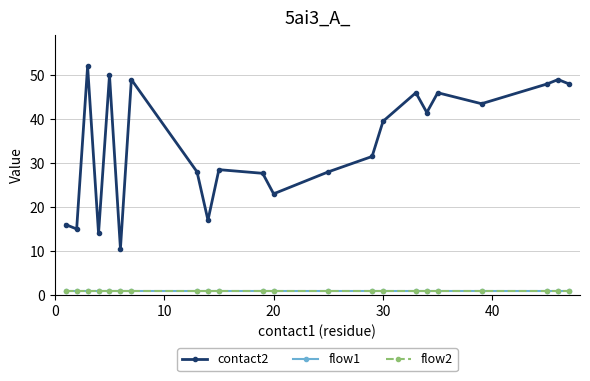

Which series has the largest total across all categories?

contact2